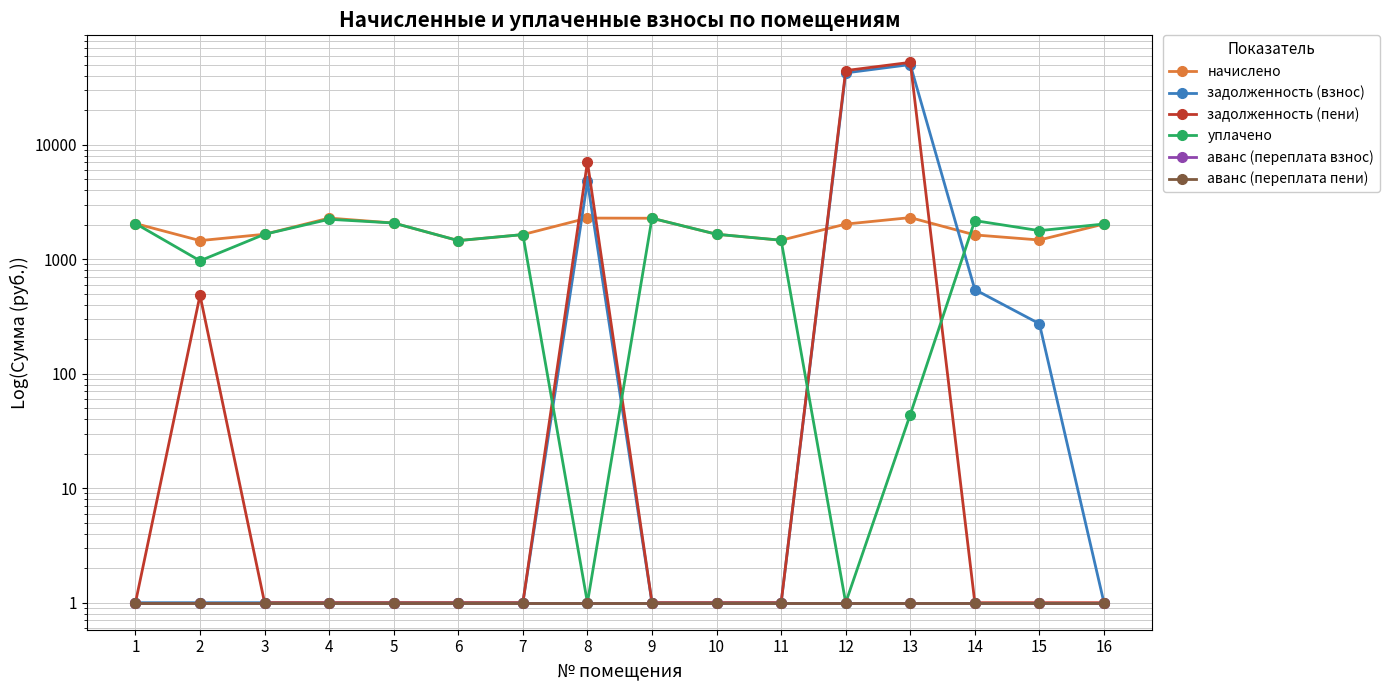

What is the total value across all series at 14?

4343.6